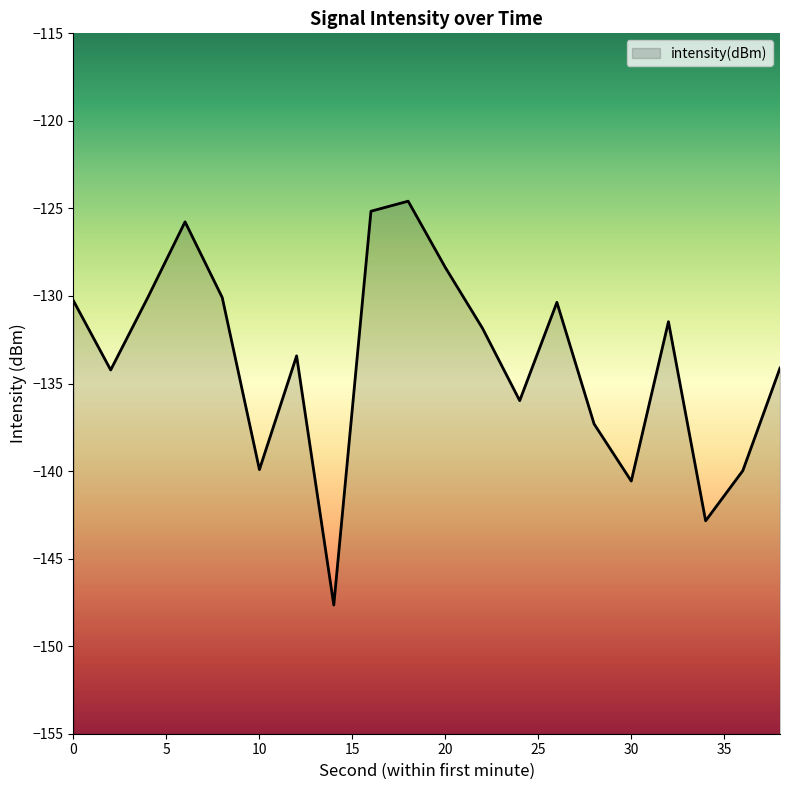

True or false: the data shows -211.7 at 6.

False